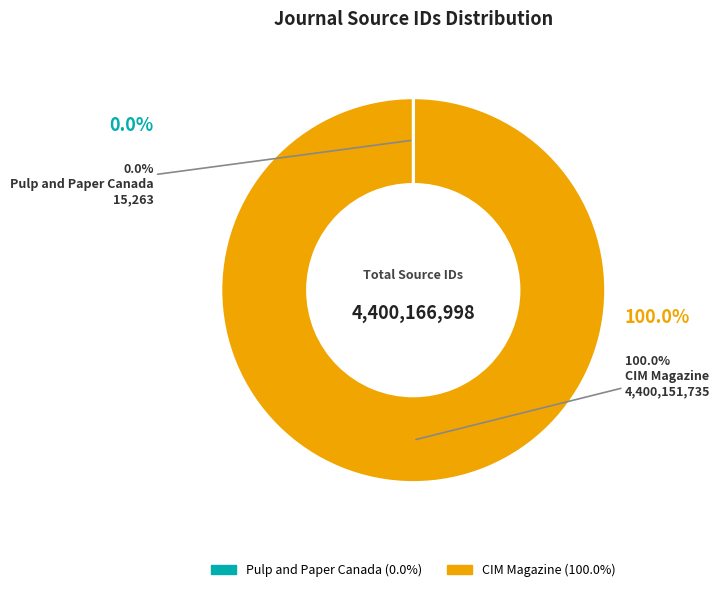

Which has a higher value, Pulp and Paper Canada or CIM Magazine?

CIM Magazine